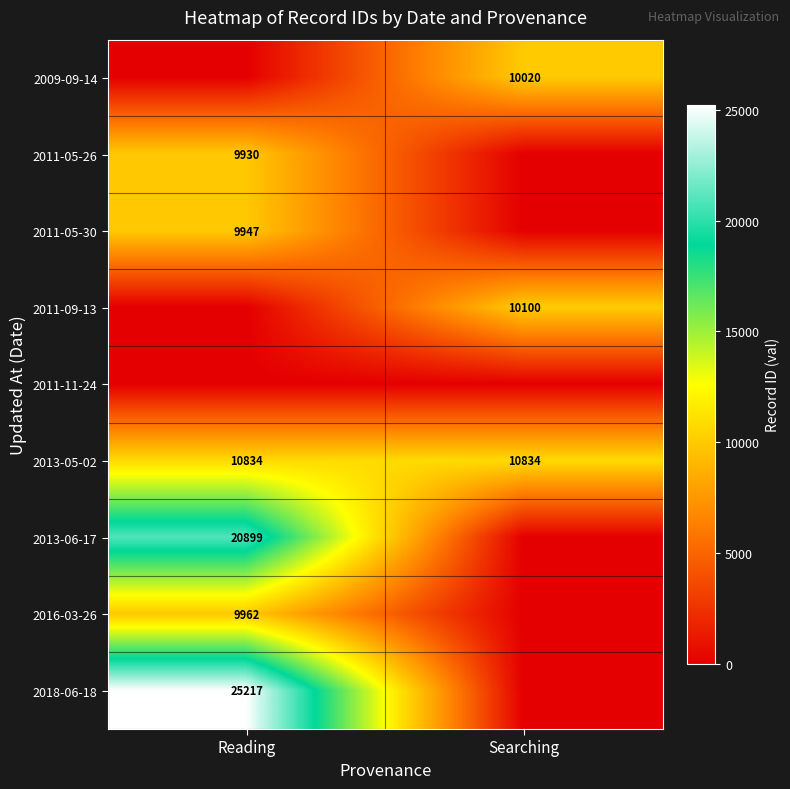

How many distinct data groups are displayed?

9